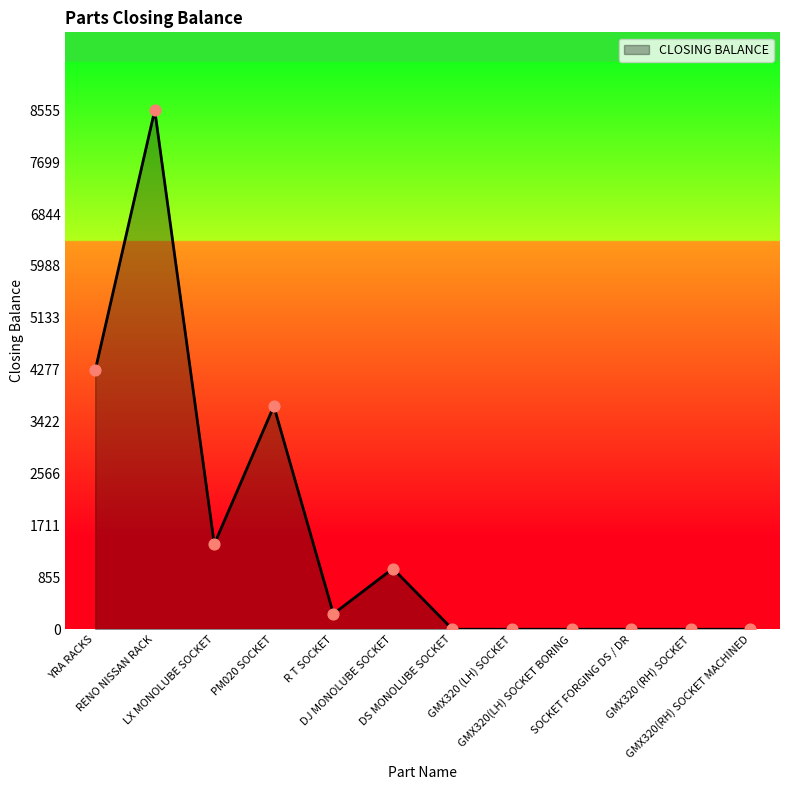

Which has a higher value, R T SOCKET or GMX320(RH) SOCKET MACHINED?

R T SOCKET